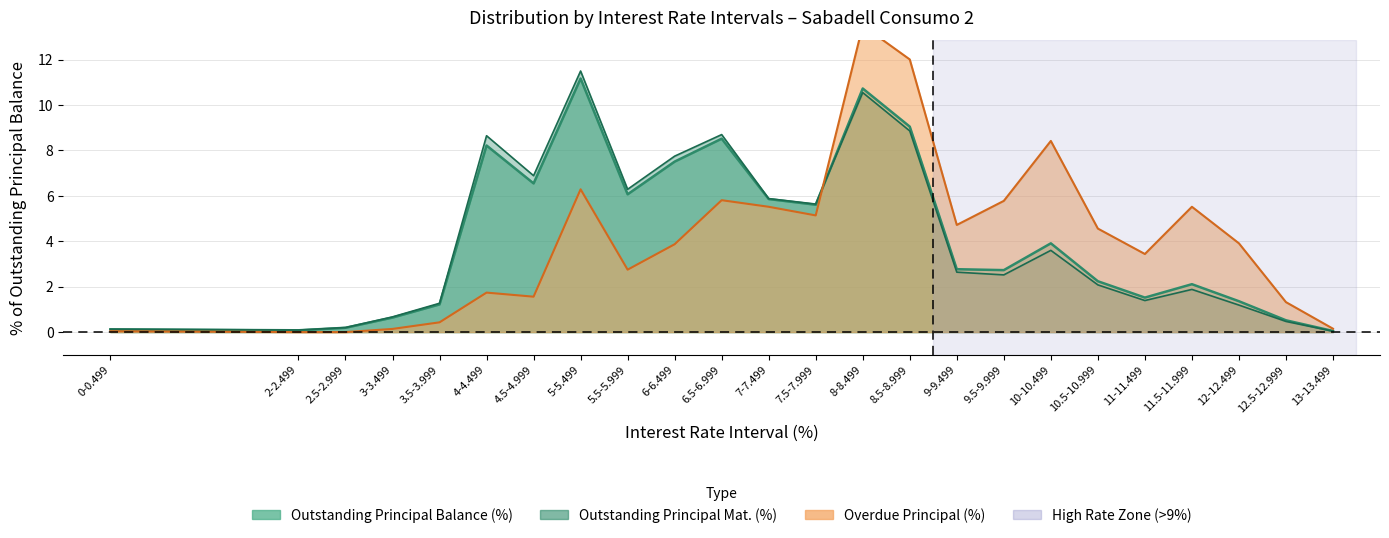

What is the difference between the Outstanding Principal Balance (%) values at 3.5-3.999 and 13-13.499?

1.2